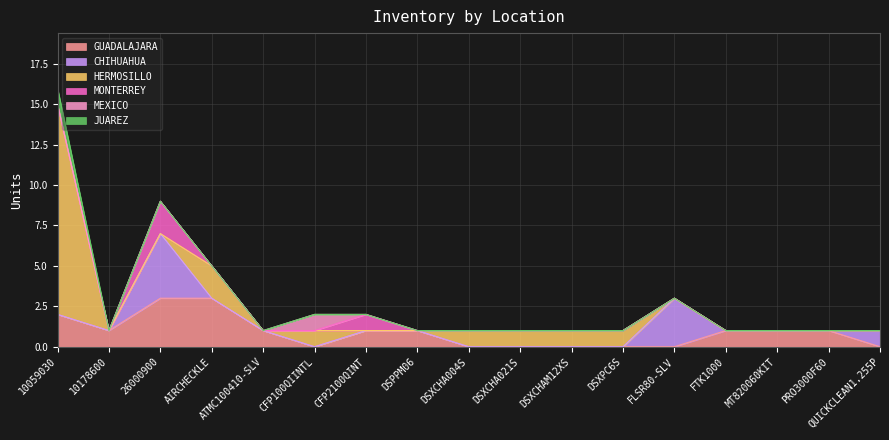

True or false: CHIHUAHUA and GUADALAJARA cross at least once.

True